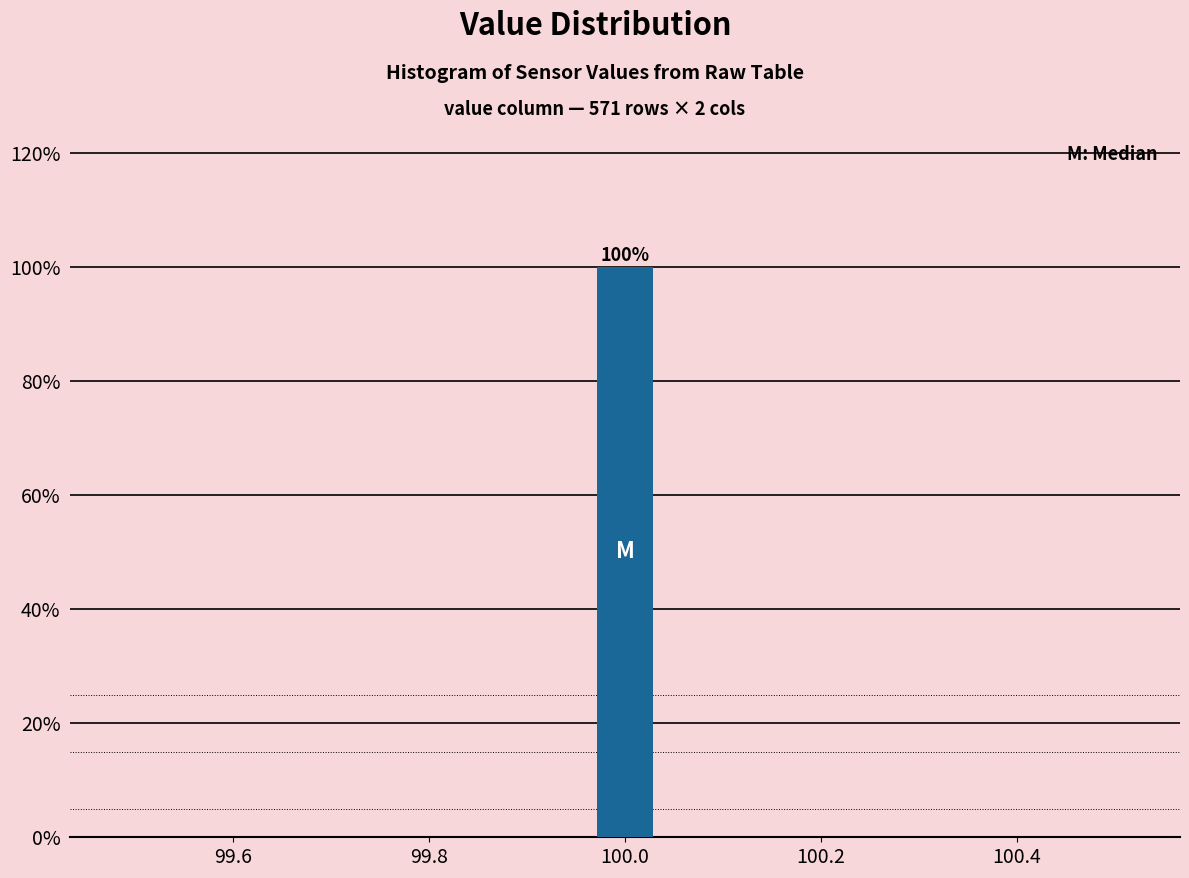

Read against the x-axis, roughly where is the centre of the tallest bar?

100.00